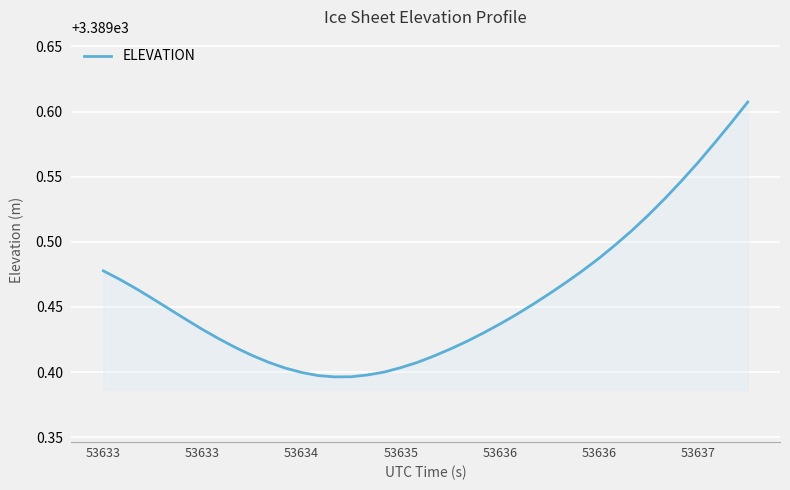

Does the chart have visible grid lines?

Yes